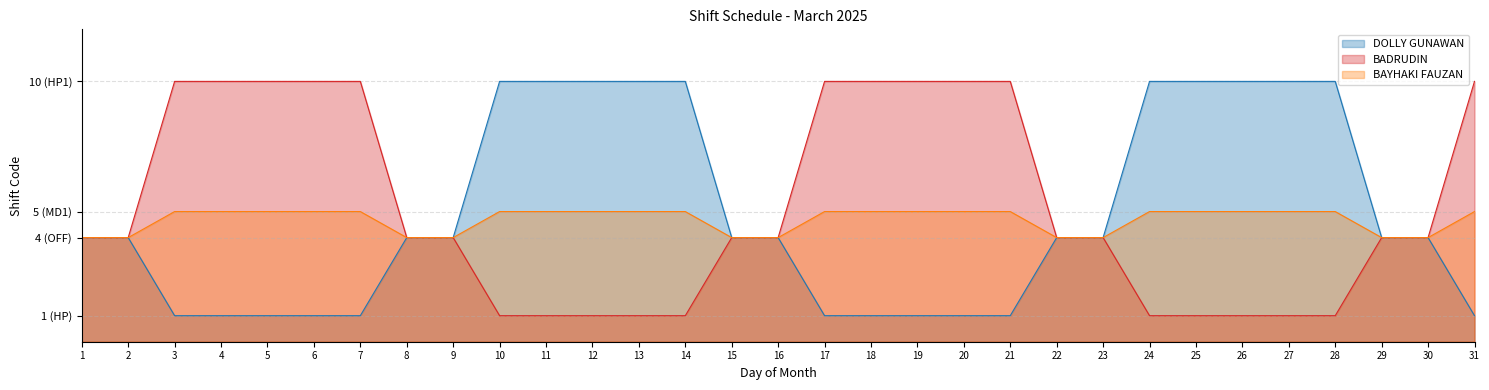

Does the chart display data point markers on the line(s)?

No